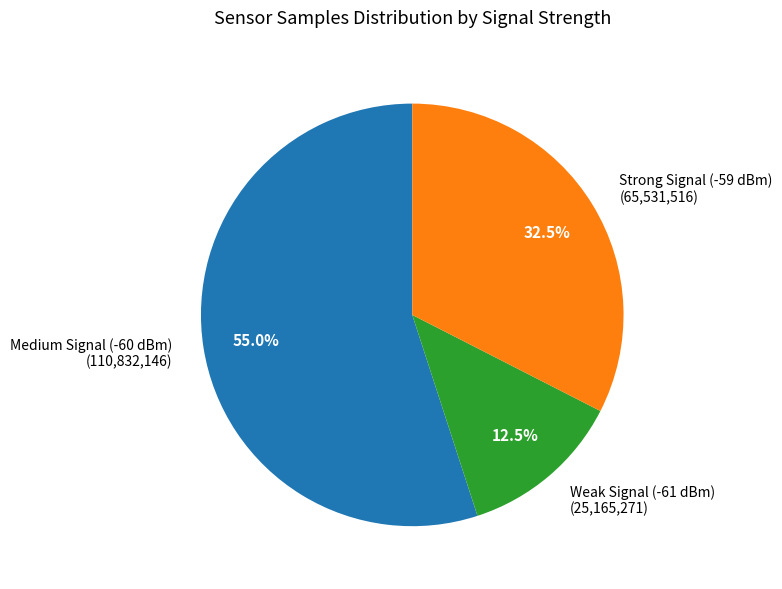

Which category has the smallest portion of the pie?

Weak Signal (-61 dBm) (25,165,271)